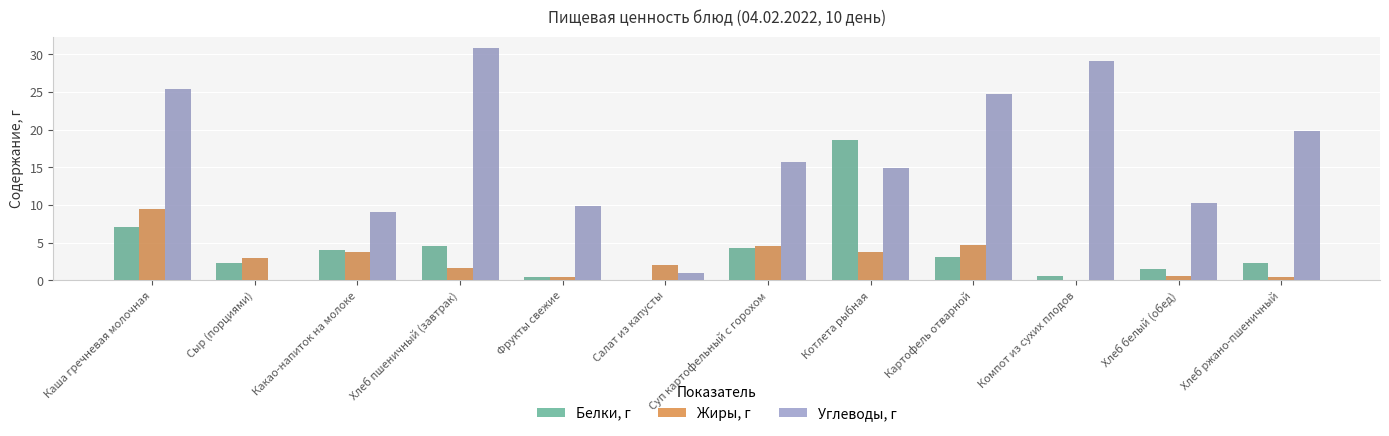

What is the highest value of the Жиры, г series?

9.5